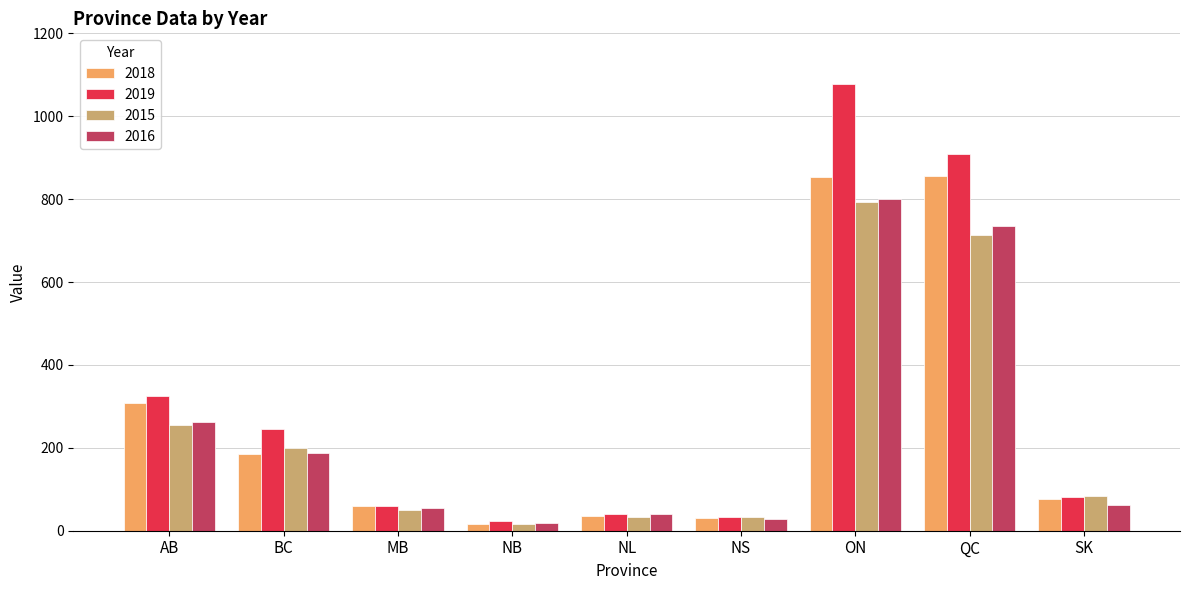

Between NB and SK, which series saw the biggest shift?

2015